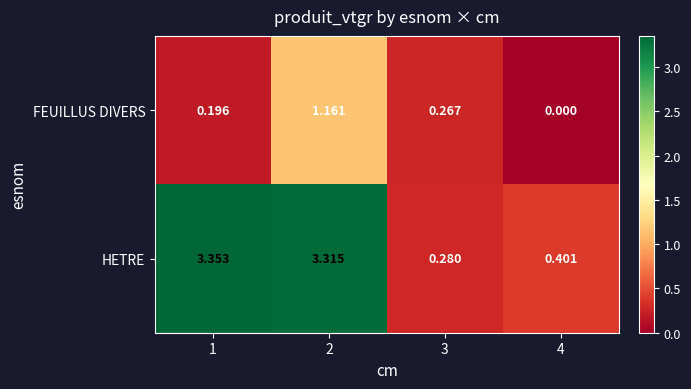

Rank the series by their average value, from highest to lowest.

HETRE, FEUILLUS DIVERS